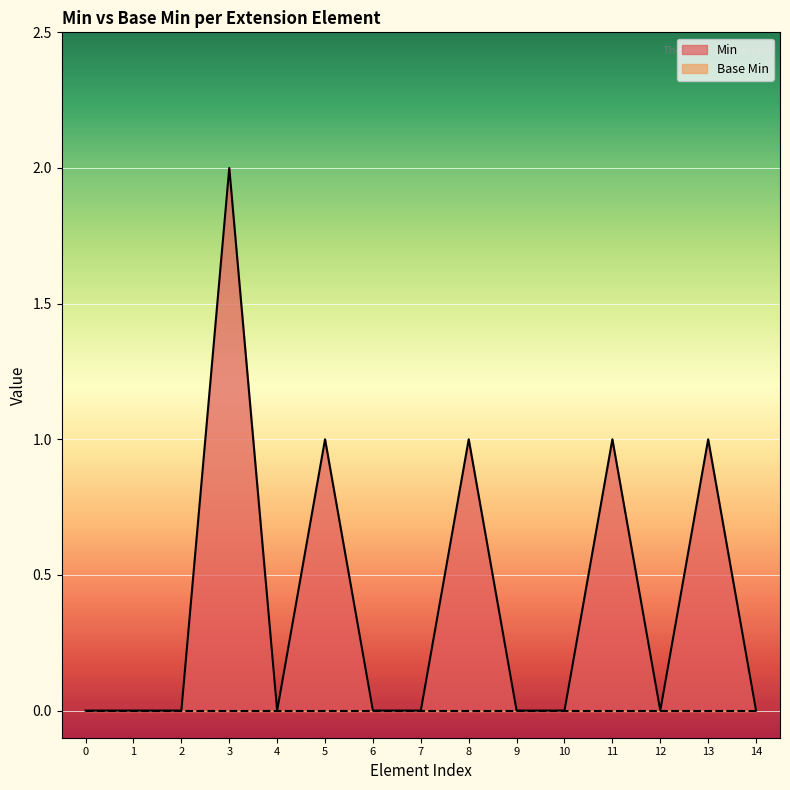

Count the number of categories in the chart.

15